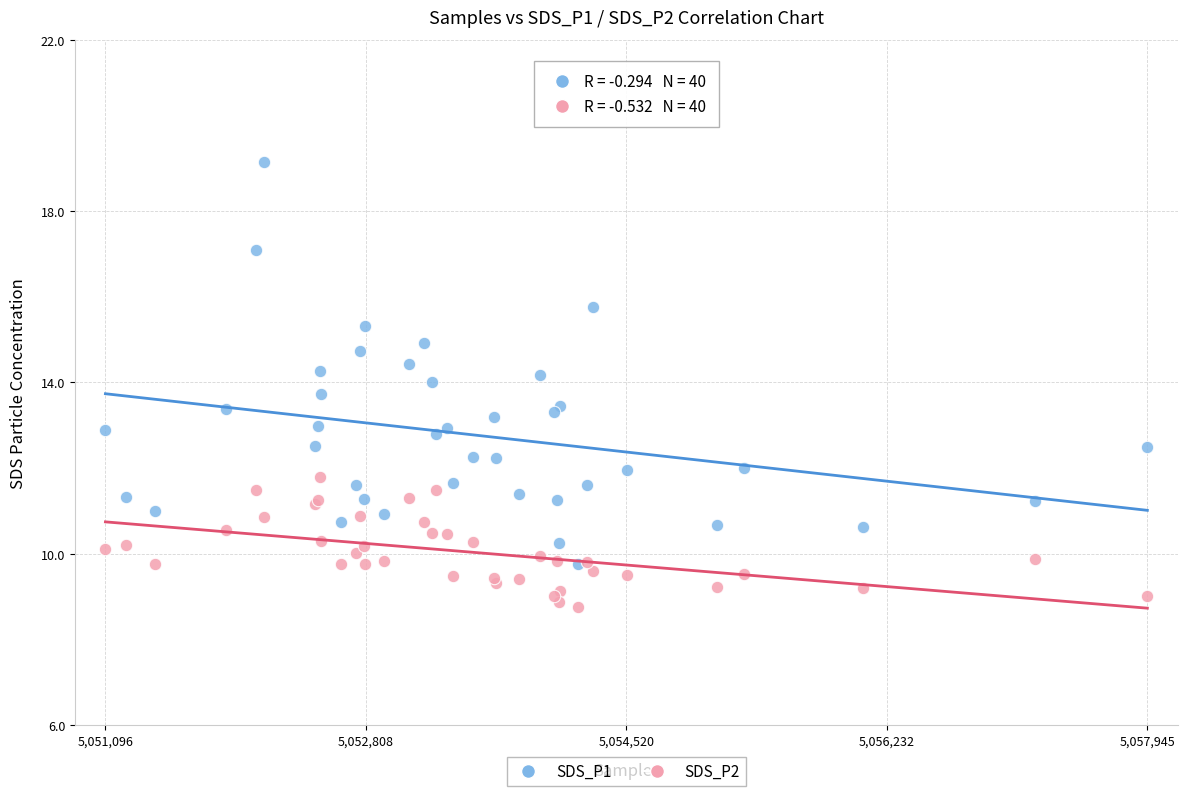

Which series has the widest spread of Y values?

SDS_P1